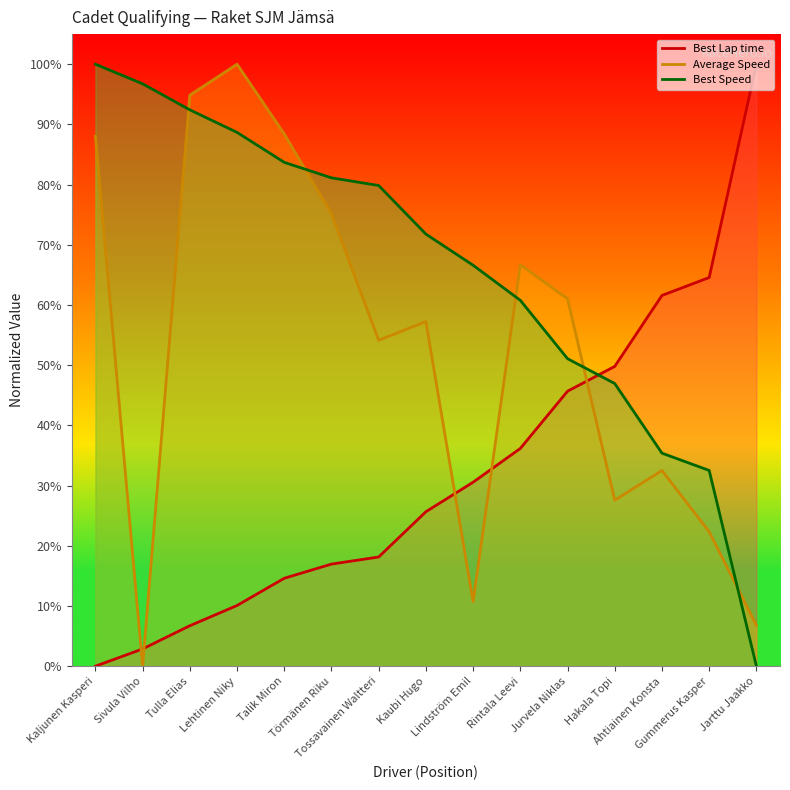

Which series has the largest range (max minus min)?

Average Speed